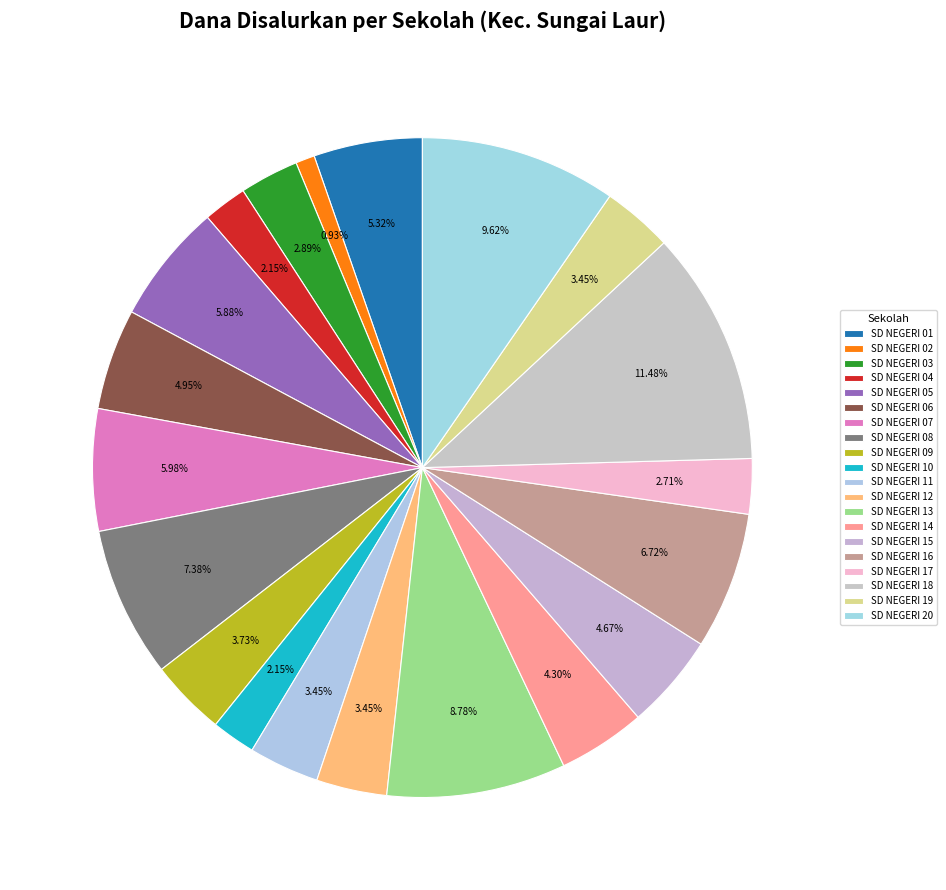

Combined, what portion of the pie is SD NEGERI 18 and SD NEGERI 12?

14.9%